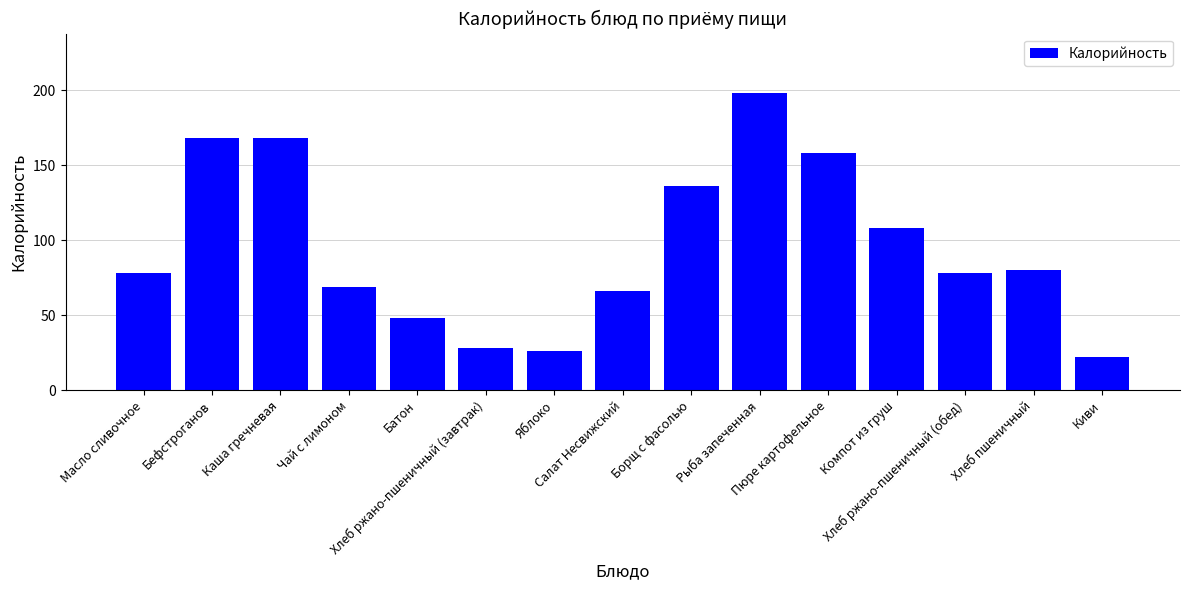

What position from the left is Салат Несвижский?

8